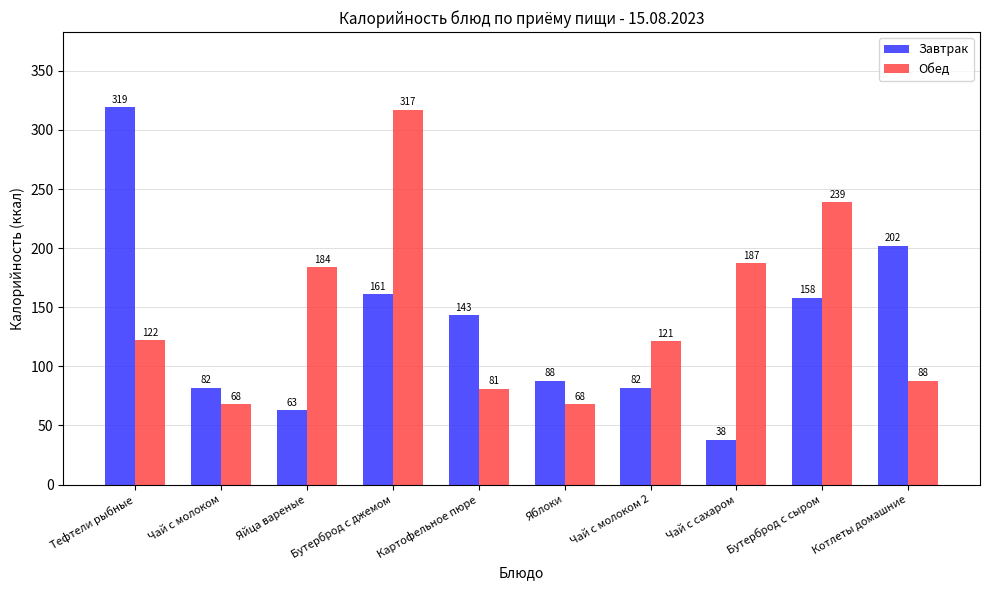

Is it true that Завтрак equals 202 at Котлеты домашние?

True